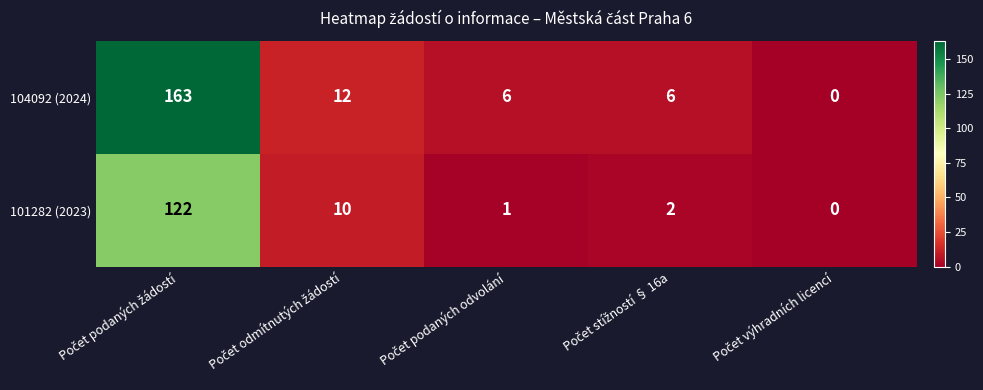

Which series has the widest spread of values?

104092 (2024)